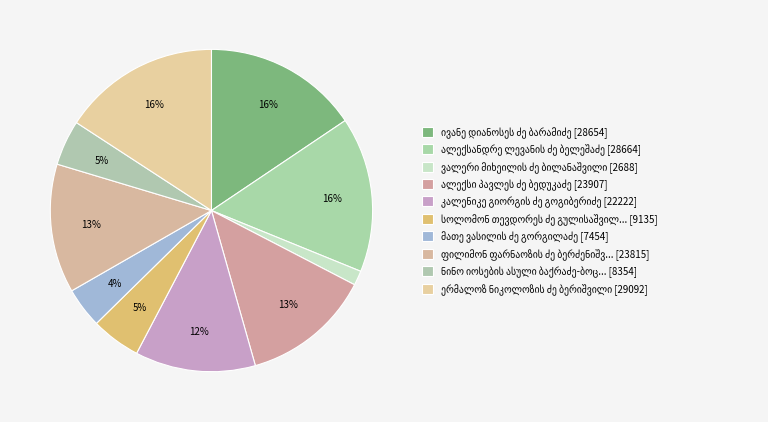

Count the number of slices in the pie.

10